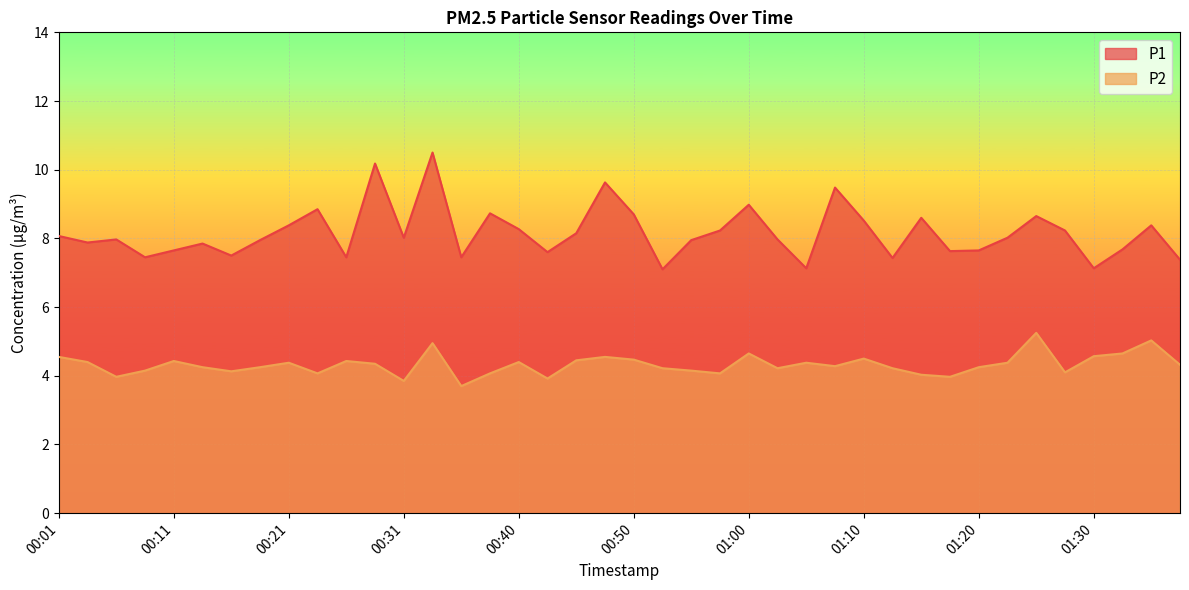

Rank the series by their average value, from highest to lowest.

P1, P2